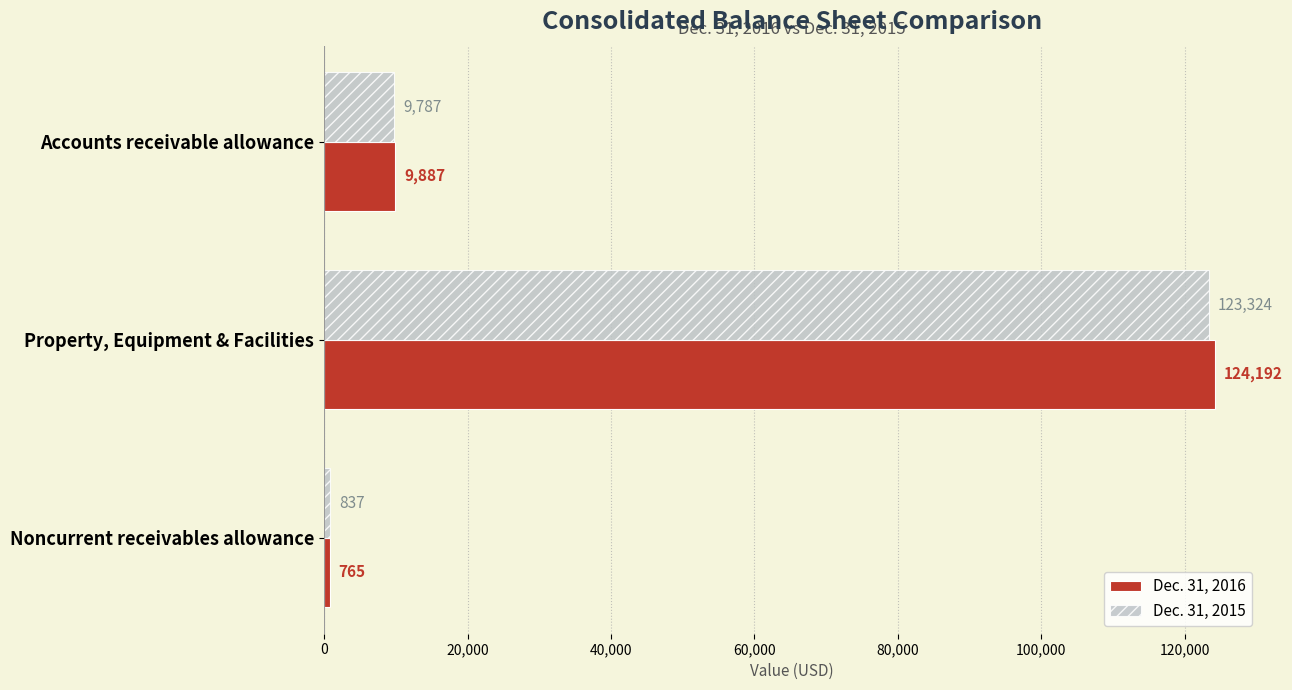

The Dec. 31, 2016 series shows 4487 at Accounts receivable allowance. True or false?

False